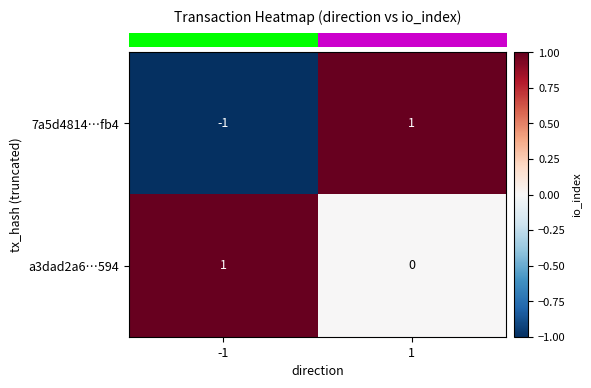

The 7a5d4814…fb4 series shows 1 at 1. True or false?

True